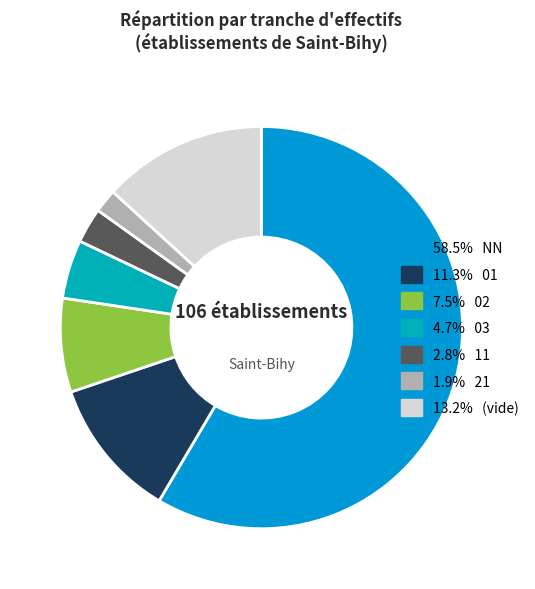

Which category has the biggest portion of the pie?

NN